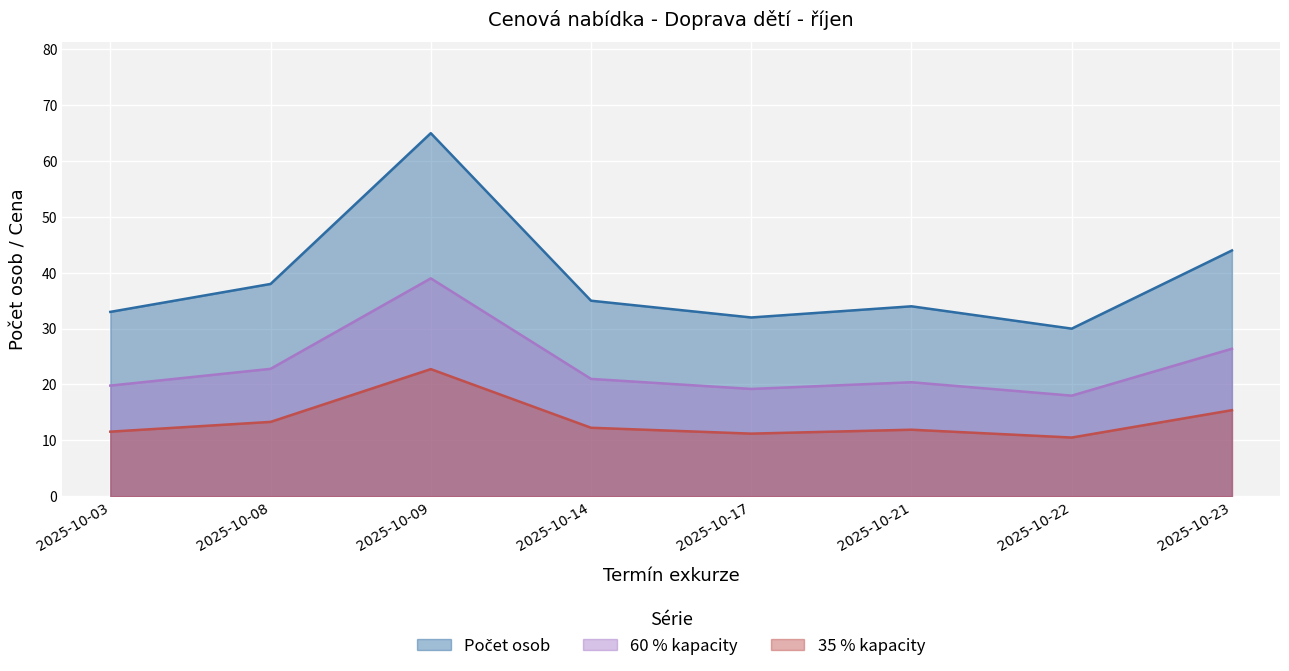

Which series has the widest spread of values?

Počet osob